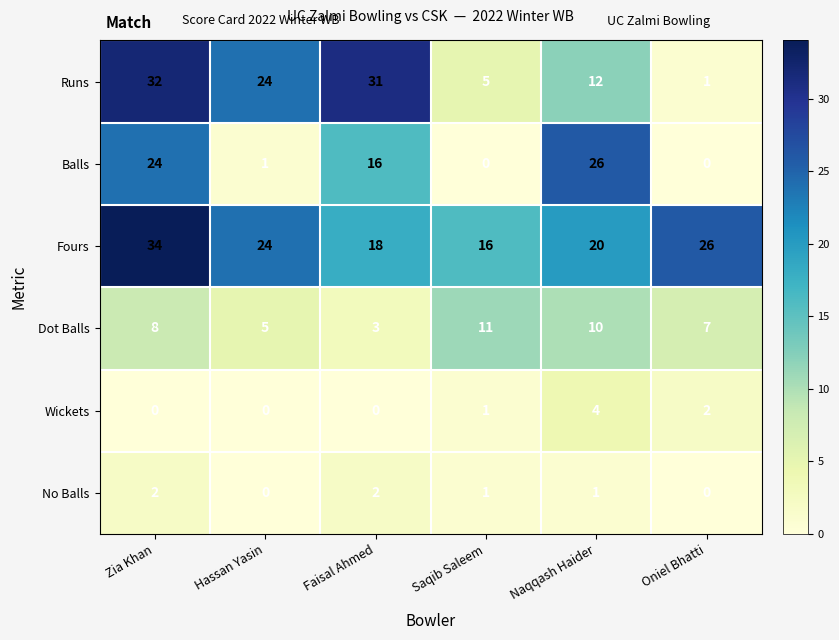

How many values in the Dot Balls series are below 8?

3